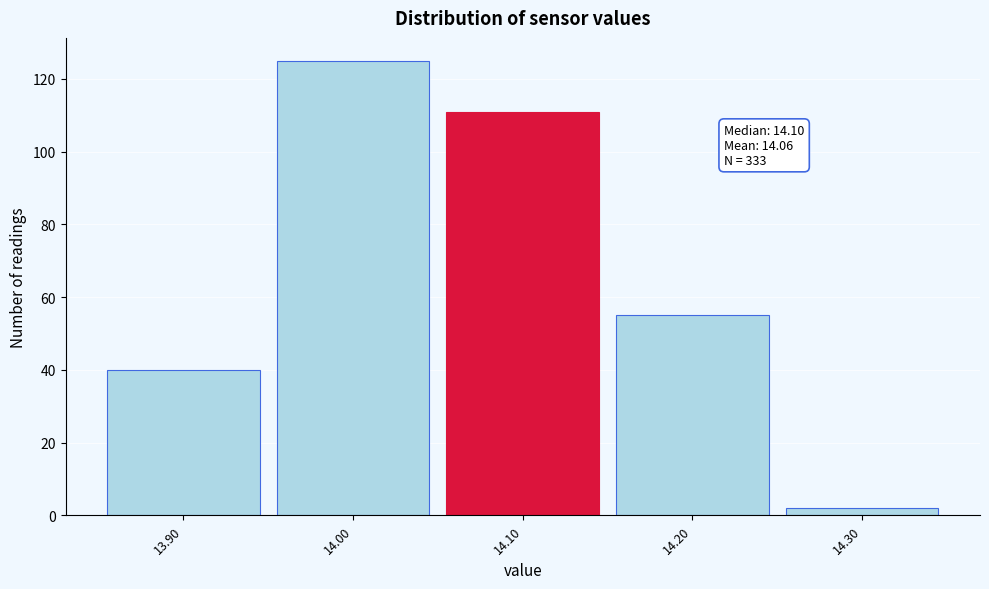

Over which range of the x-axis is the bar tallest?

13.95 to 14.05